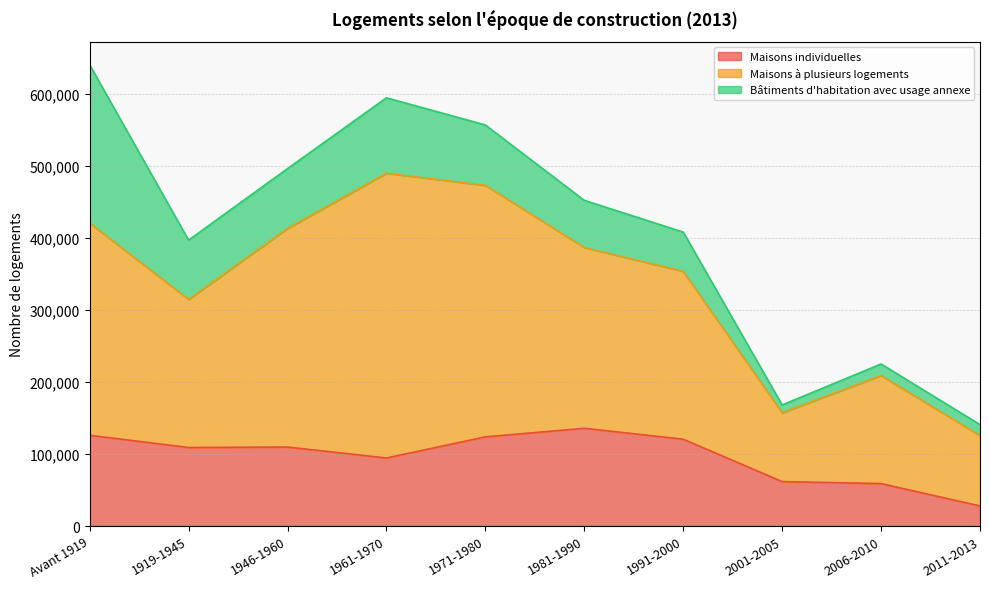

True or false: Maisons à plusieurs logements and Maisons individuelles intersect in this chart.

False